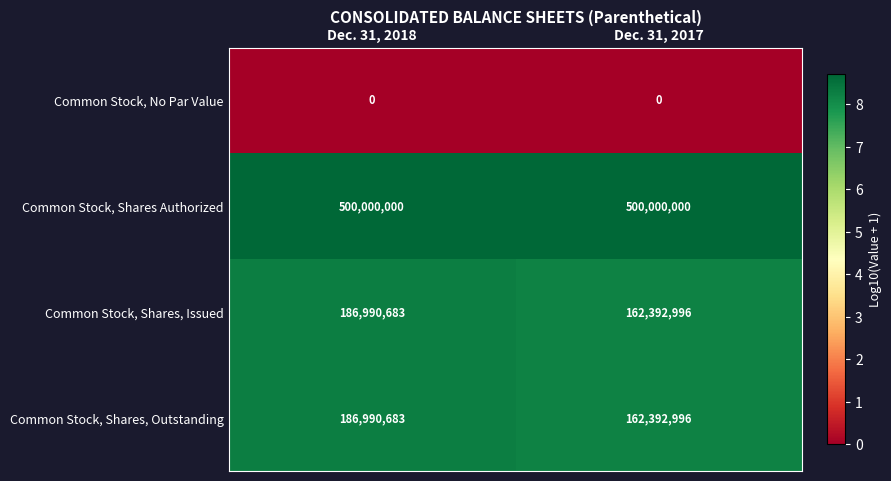

Is the value of Common Stock, Shares, Issued at Dec. 31, 2017 greater than the value of Common Stock, No Par Value at Dec. 31, 2018?

Yes